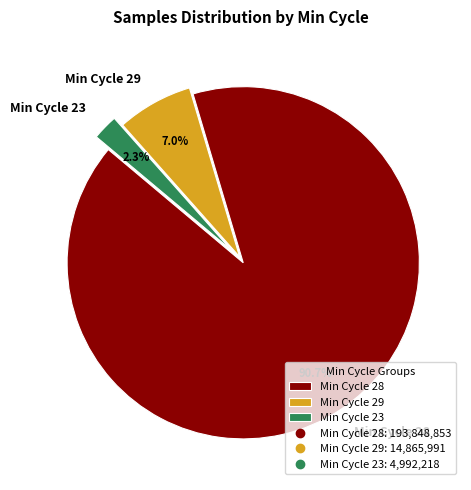

Which slice is the largest?

Min Cycle 28